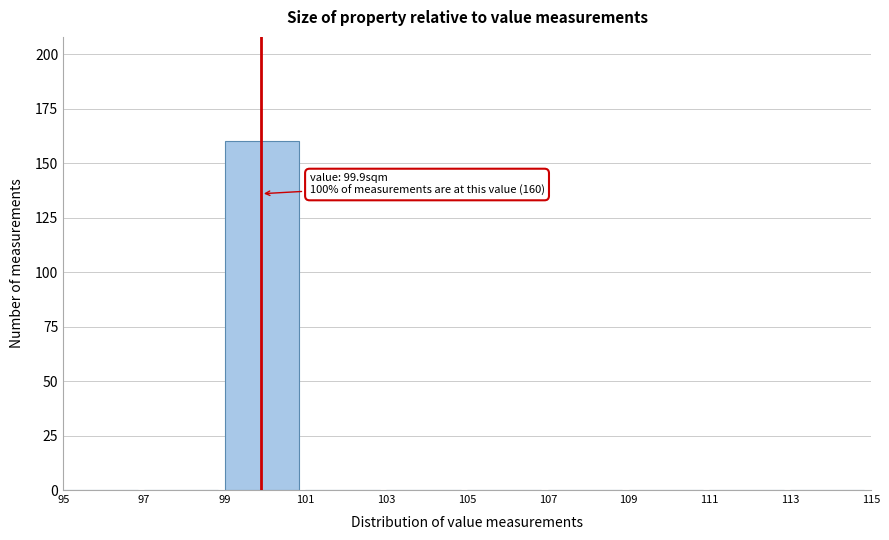

Over which range of the x-axis is the bar tallest?

99 to 101